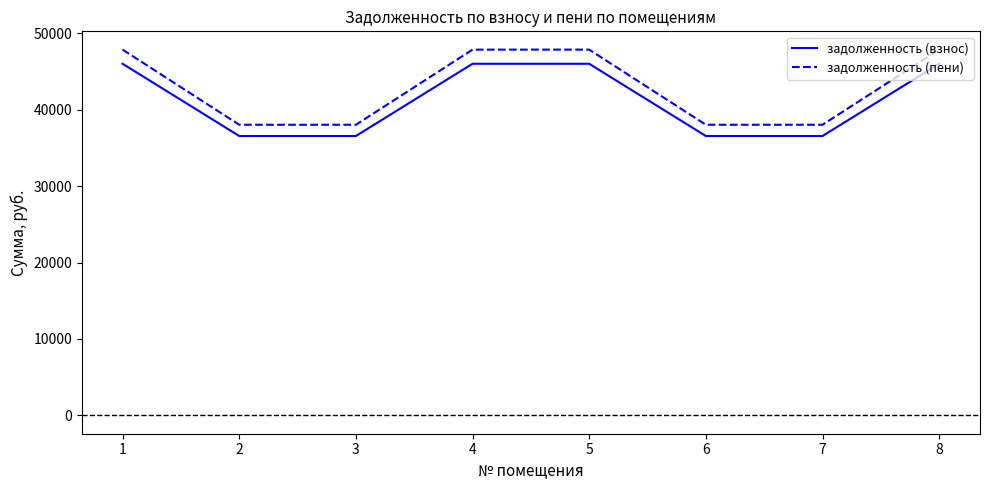

The value of задолженность (пени) at 1 is 47851.4. True or false?

True